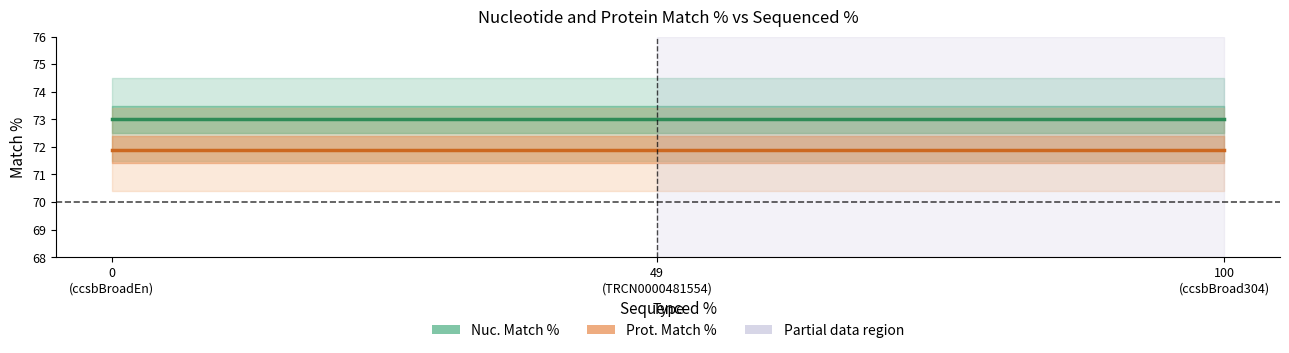

At 49
(TRCN0000481554), list the series in order from largest to smallest.

Nuc. Match %, Prot. Match %